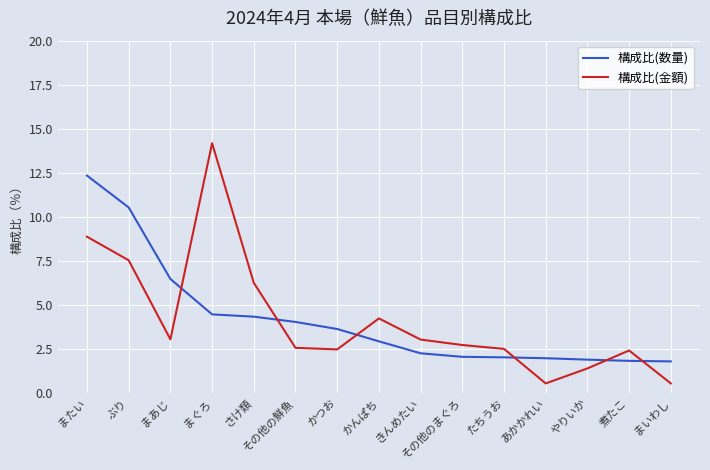

Between which two adjacent categories do 構成比(金額) and 構成比(数量) first intersect?

まあじ and まぐろ